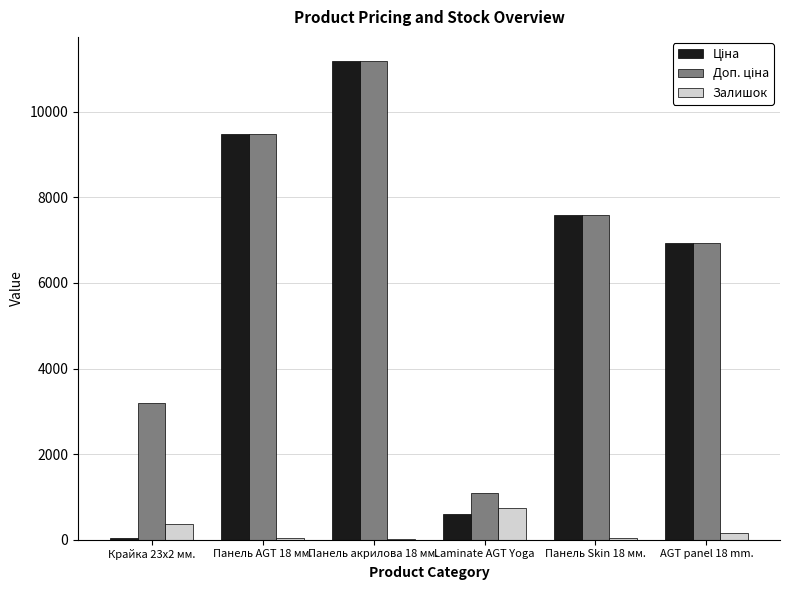

At which category is the sum across all series the highest?

Панель акрилова 18 мм.